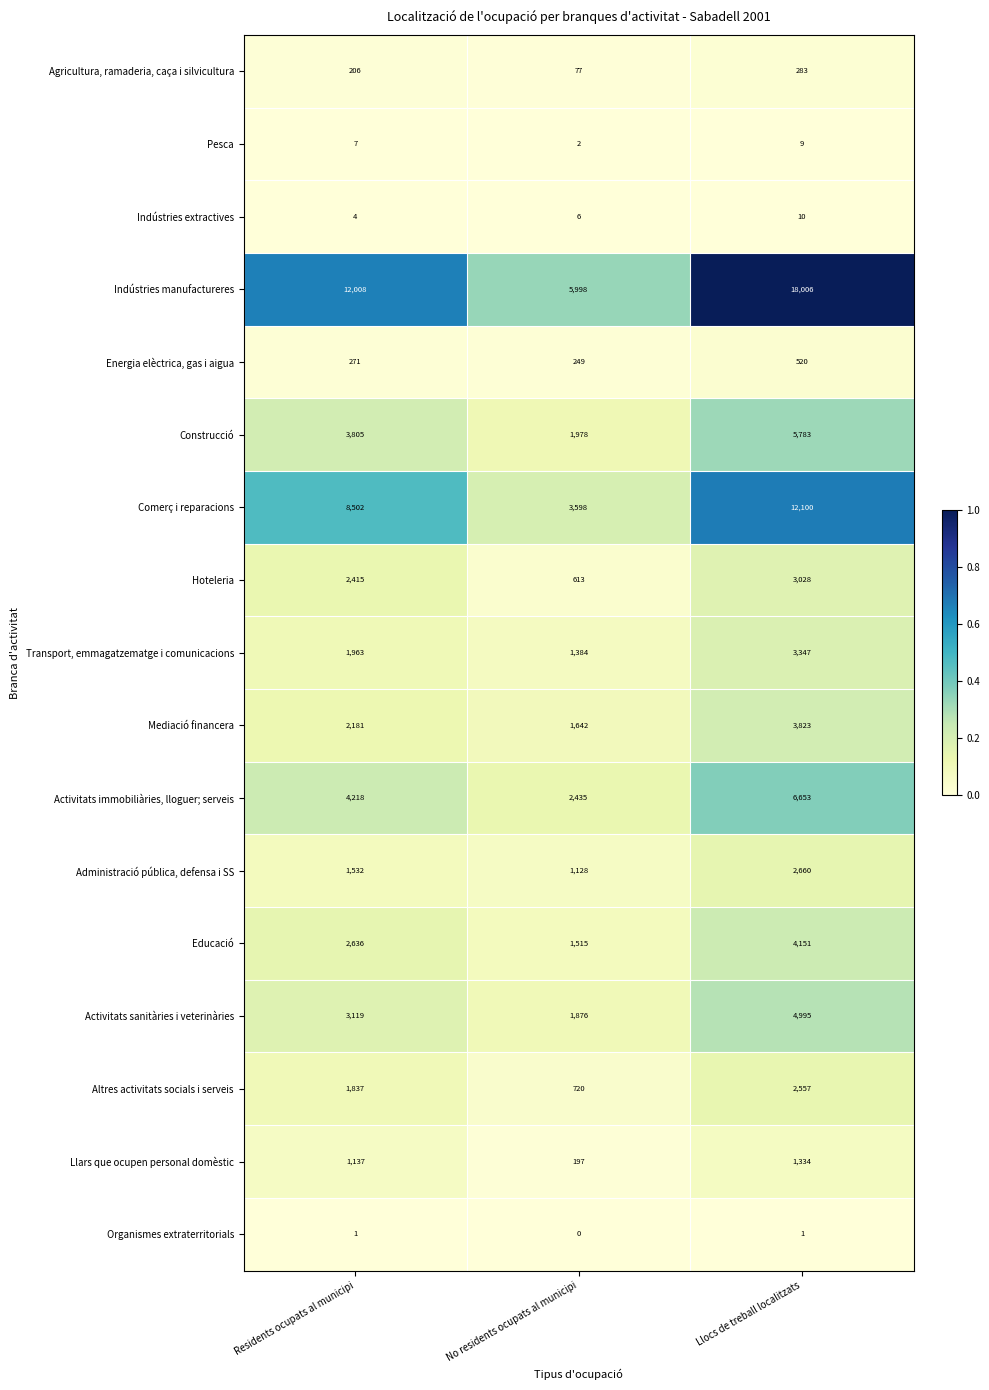

What is the difference between the second highest and minimum values in the Construcció series?

1827